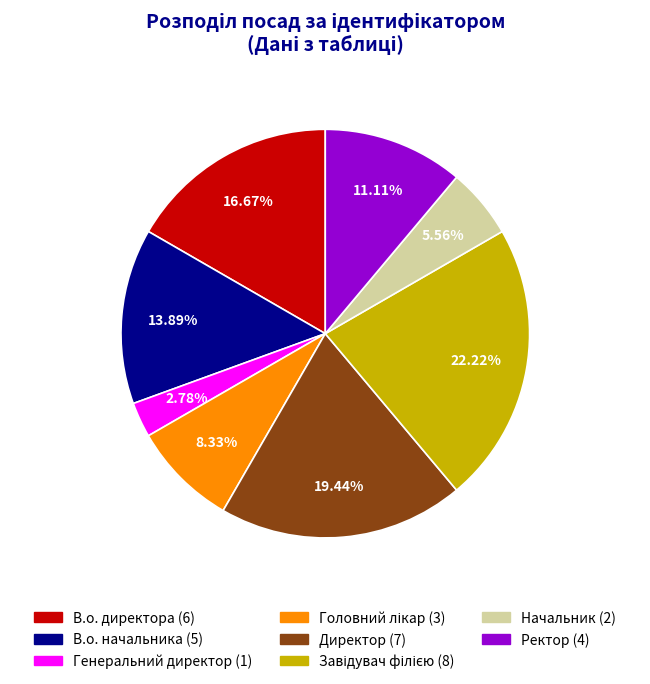

How many segments does this pie chart have?

8